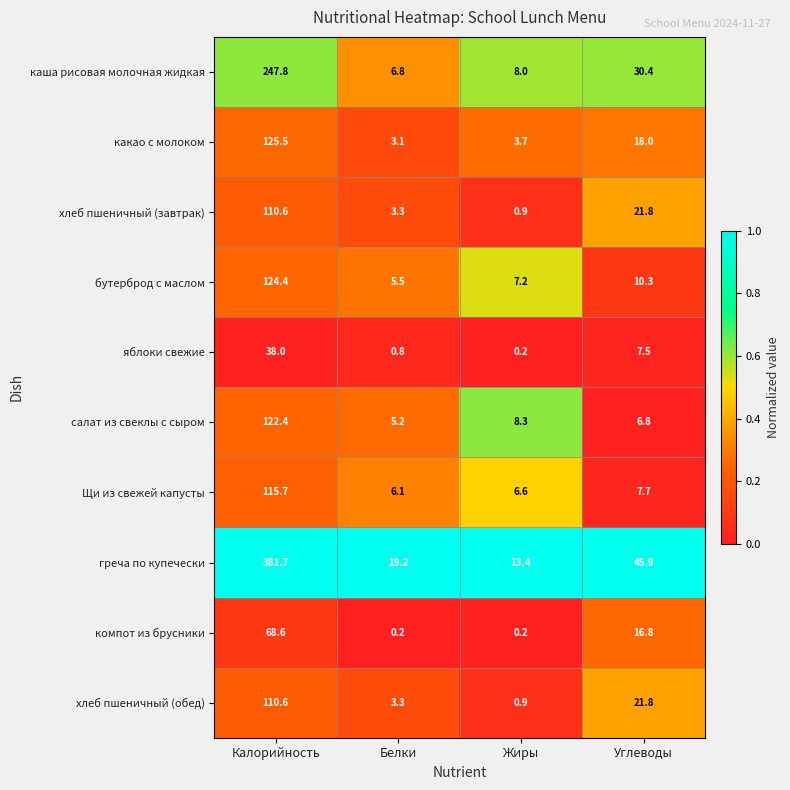

What is the maximum value shown in the chart?

381.7